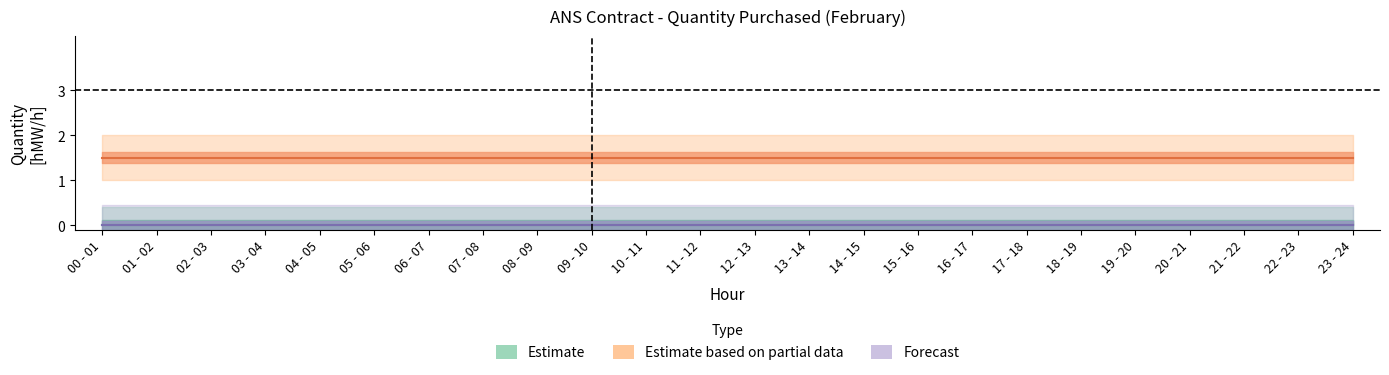

Which category has the lowest value across all series?

00 - 01